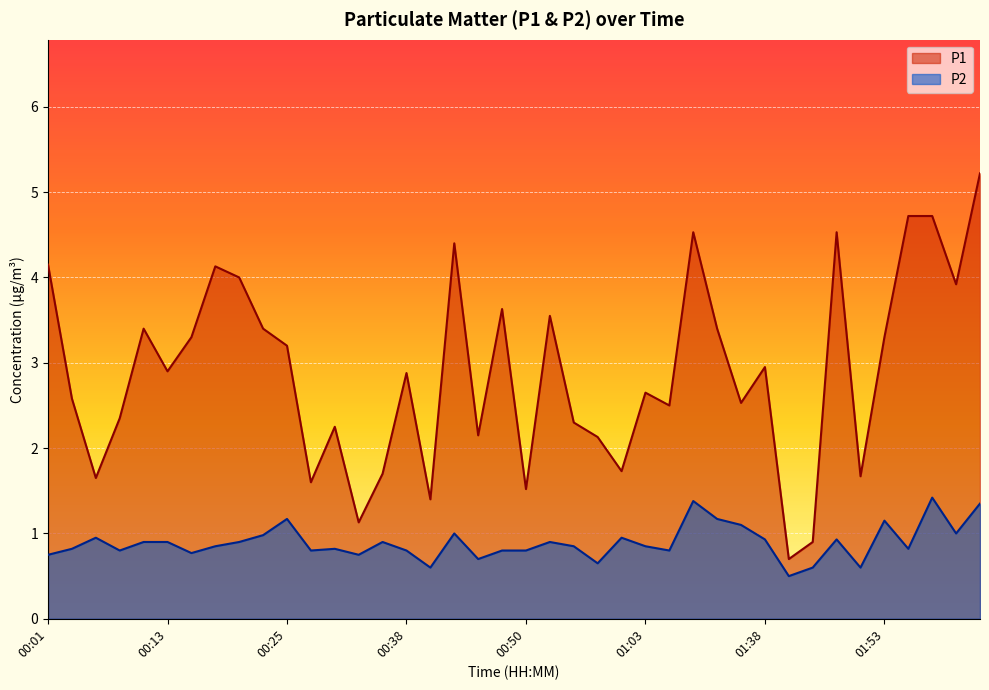

Which category has the highest value in the P2 series?

02:01